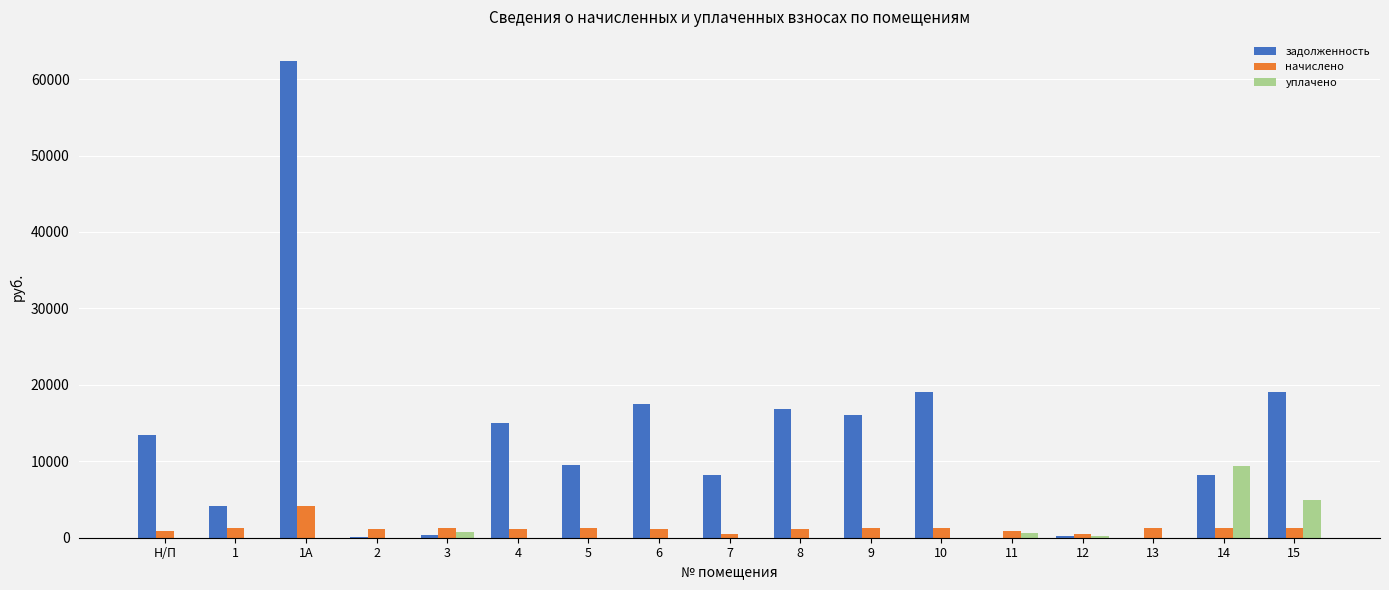

What is the greatest value displayed?

62402.4